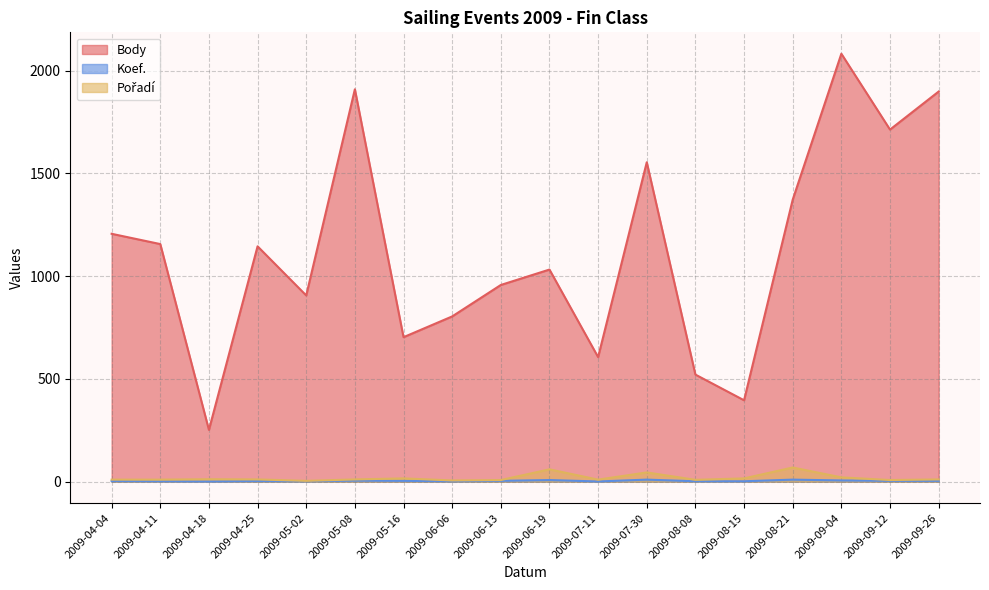

Does the chart display data point markers on the line(s)?

No